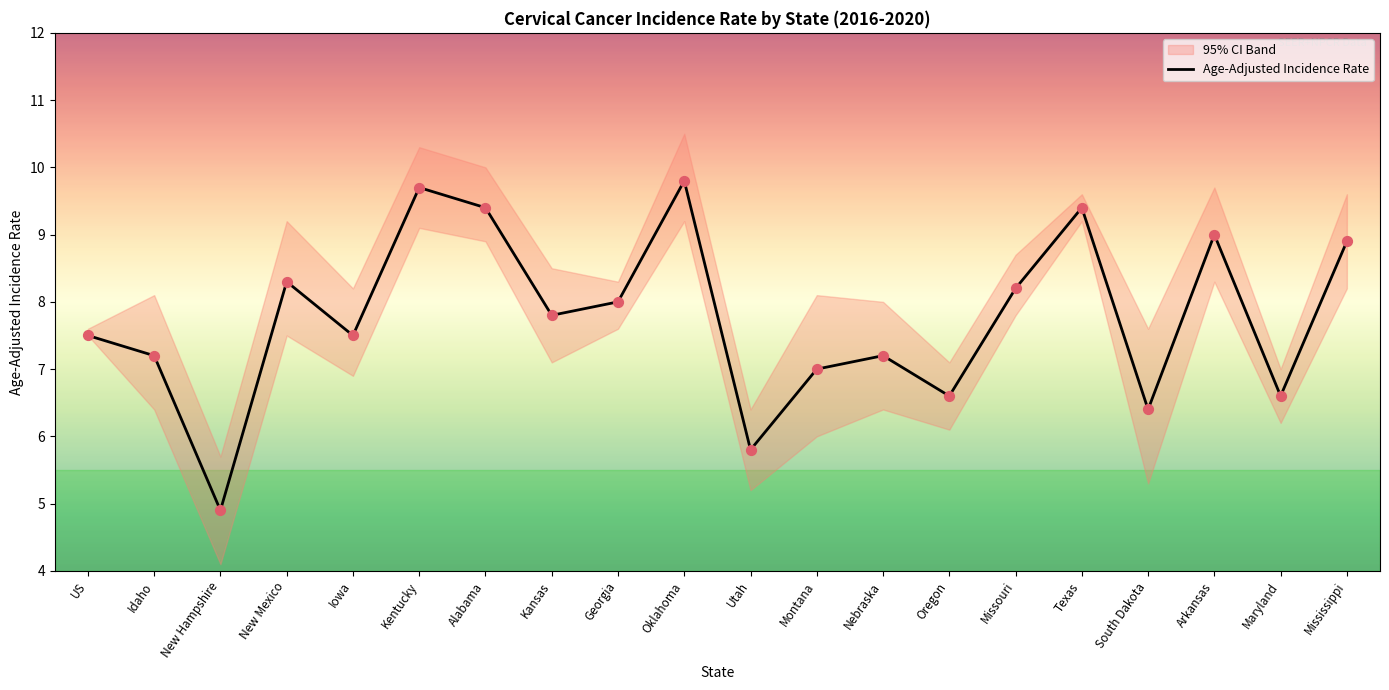

Between New Hampshire and Kansas, which is larger?

Kansas